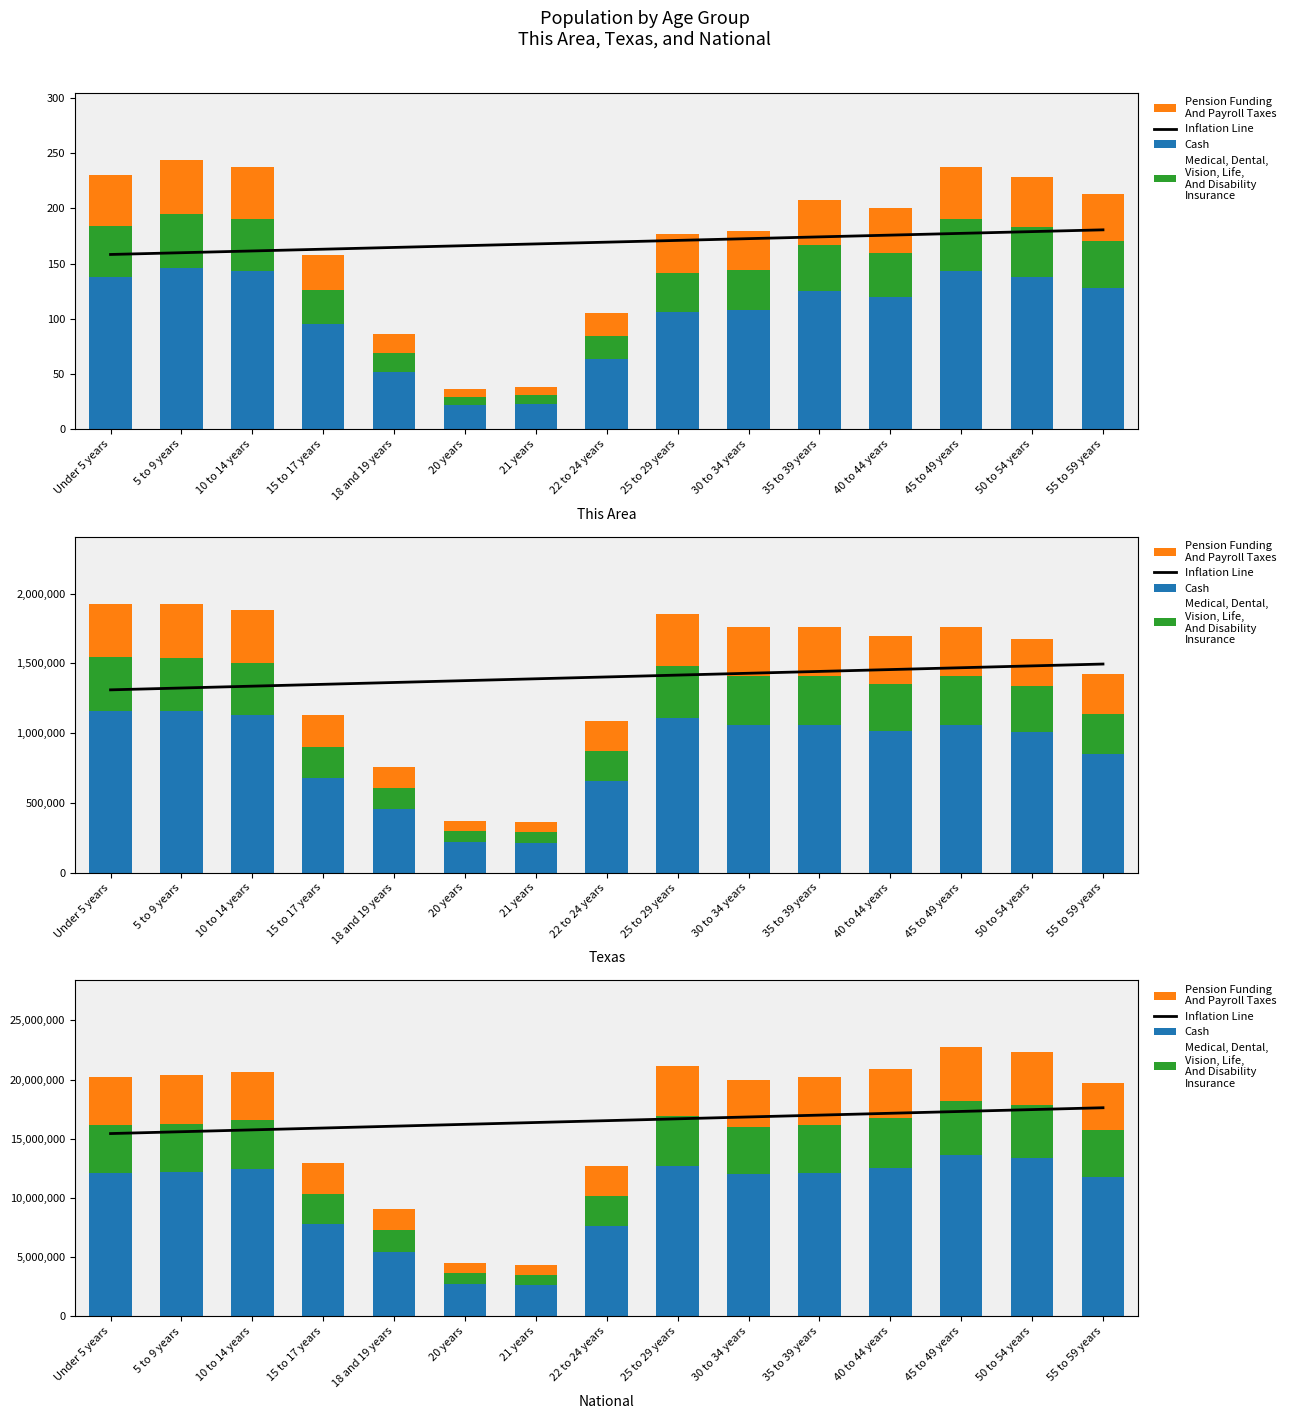

Is the value of Cash at 21 years greater than the value of Inflation Line at 50 to 54 years?

No